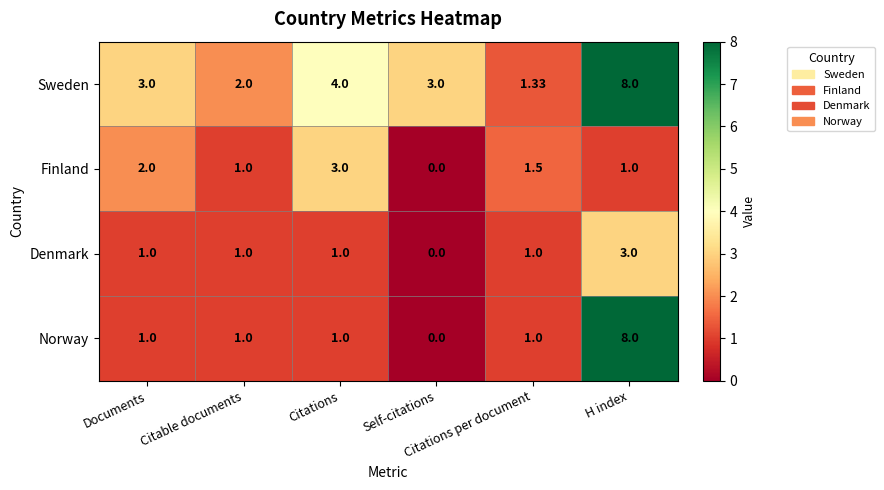

Which series has the widest spread of values?

Norway